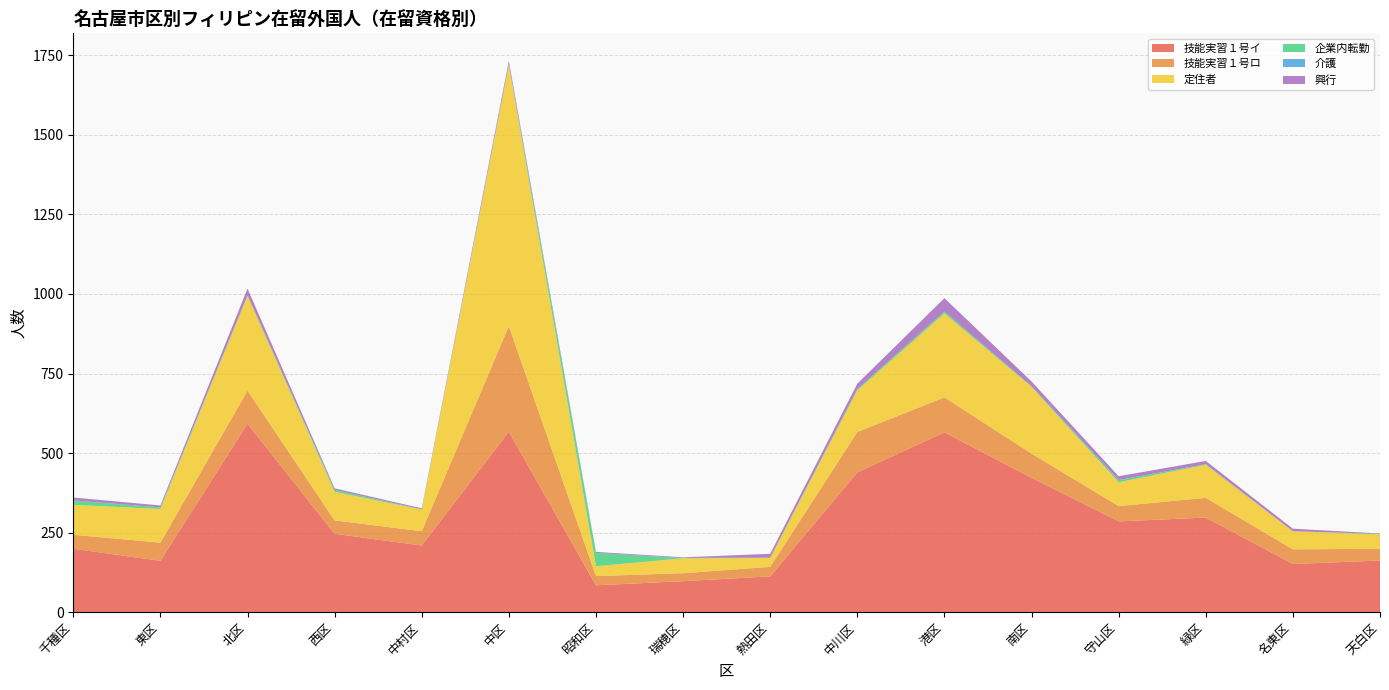

Reading left to right, transcribe all the data shown in this chart.

技能実習１号イ: 199	161	592	246	209	567	84	97	112	439	565	422	285	297	151	162
技能実習１号ロ: 44	57	104	42	45	332	29	25	30	127	110	76	48	62	46	37
定住者: 94	106	298	90	68	820	31	47	28	131	264	210	75	104	57	45
企業内転勤: 14	5	2	6	1	4	42	1	1	4	6	2	7	2	0	2
介護: 0	0	0	0	0	0	0	0	0	0	0	0	0	0	0	0
興行: 9	6	21	5	3	10	3	2	12	17	42	15	12	10	8	1